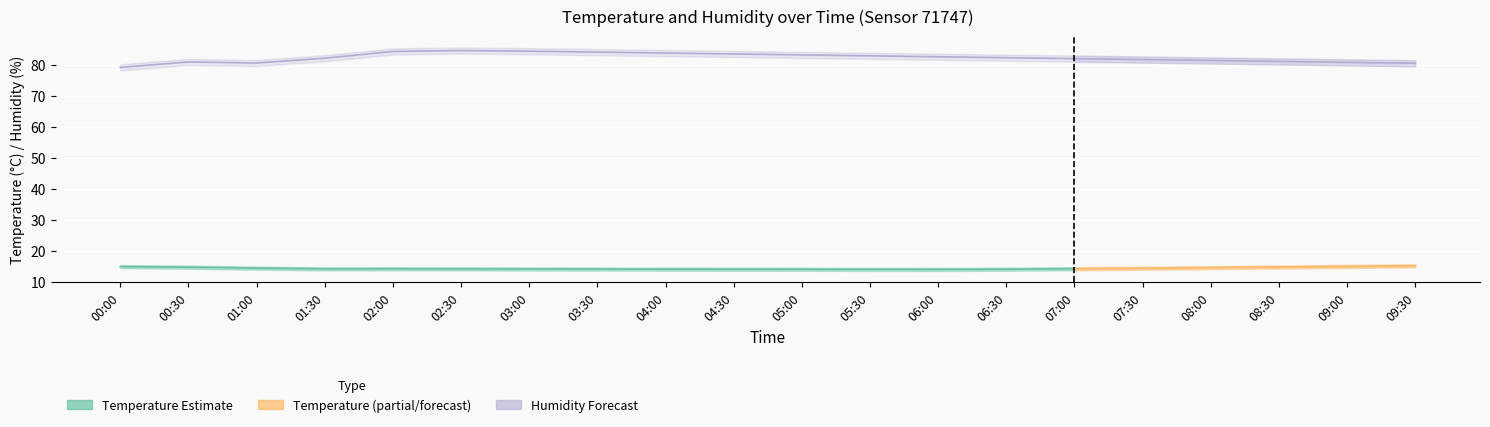

Reading right to left, list all the values displayed in this chart.

temperature: 15.2	15.0	14.8	14.6	14.4	14.2	14.1	14.0	14.1	14.1	14.1	14.1	14.2	14.2	14.2	14.2	14.2	14.4	14.8	14.9
temperature_upper: 15.7	15.5	15.3	15.1	14.9	14.8	14.6	14.5	14.6	14.6	14.6	14.6	14.7	14.7	14.7	14.7	14.7	14.9	15.2	15.4
temperature_lower: 14.7	14.5	14.3	14.1	13.9	13.8	13.6	13.5	13.6	13.6	13.6	13.6	13.7	13.7	13.7	13.7	13.7	13.9	14.2	14.4
humidity: 80.4	80.7	81.0	81.3	81.6	81.9	82.2	82.5	82.8	83.1	83.4	83.7	84.0	84.3	84.5	84.2	82.0	80.5	80.8	79.1
humidity_upper: 81.4	81.7	82.0	82.3	82.6	82.9	83.2	83.5	83.8	84.1	84.4	84.7	85.0	85.3	85.5	85.2	83.0	81.5	81.8	80.1
humidity_lower: 79.4	79.7	80.0	80.3	80.6	80.9	81.2	81.5	81.8	82.1	82.4	82.7	83.0	83.3	83.5	83.2	81.0	79.5	79.8	78.1